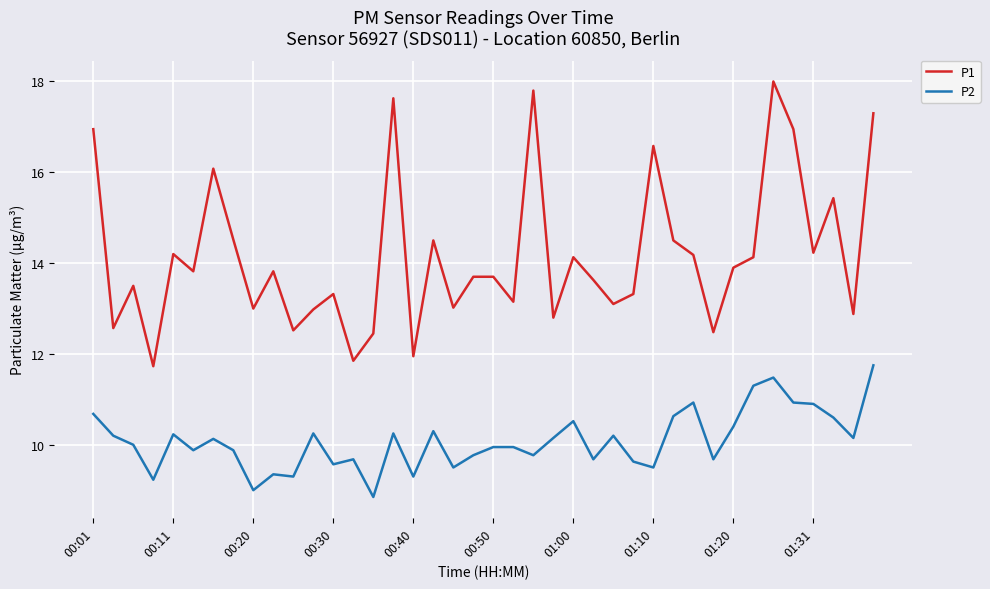

How many lines are shown in the chart?

2